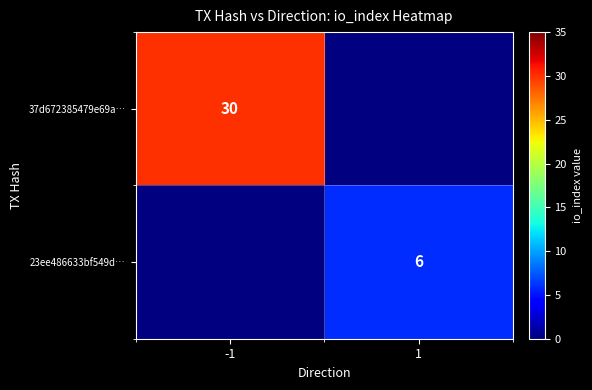

How many categories are shown in the chart?

2